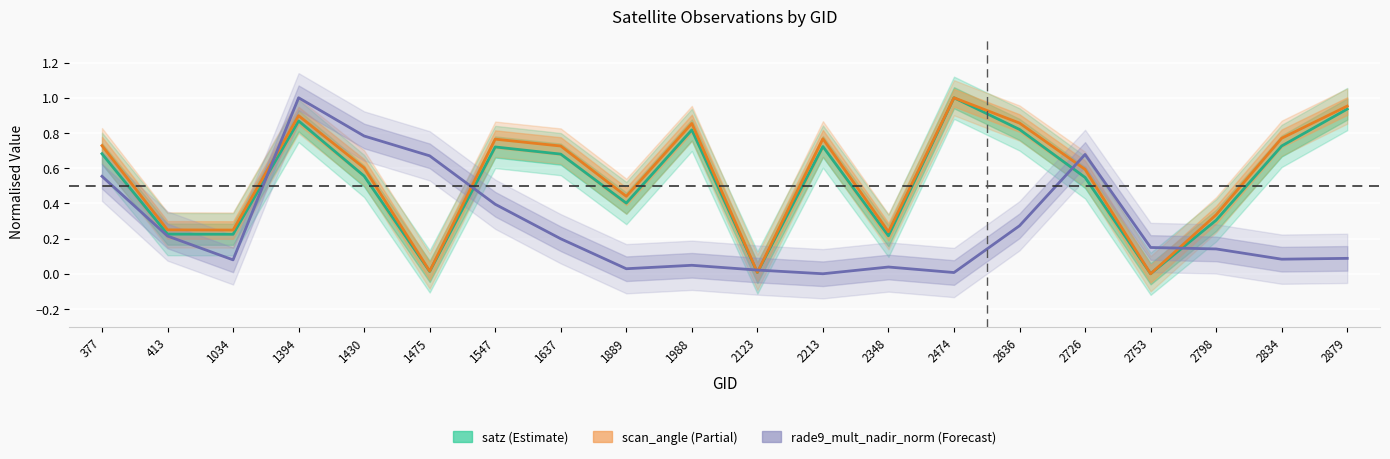

How many positive values does the scan_angle series have?

19